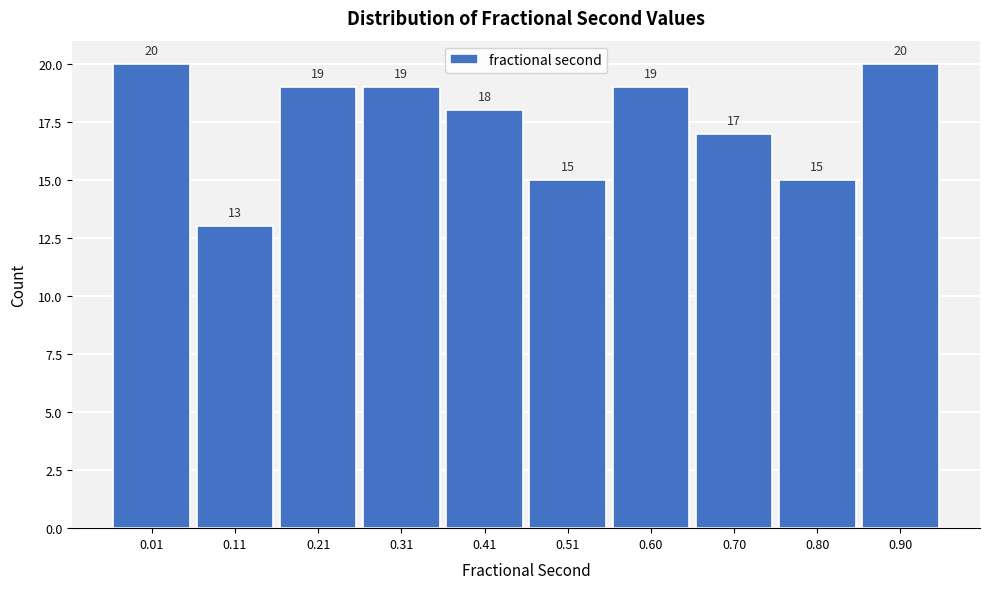

Reading right to left, list all the values displayed in this chart.

20	15	17	19	15	18	19	19	13	20